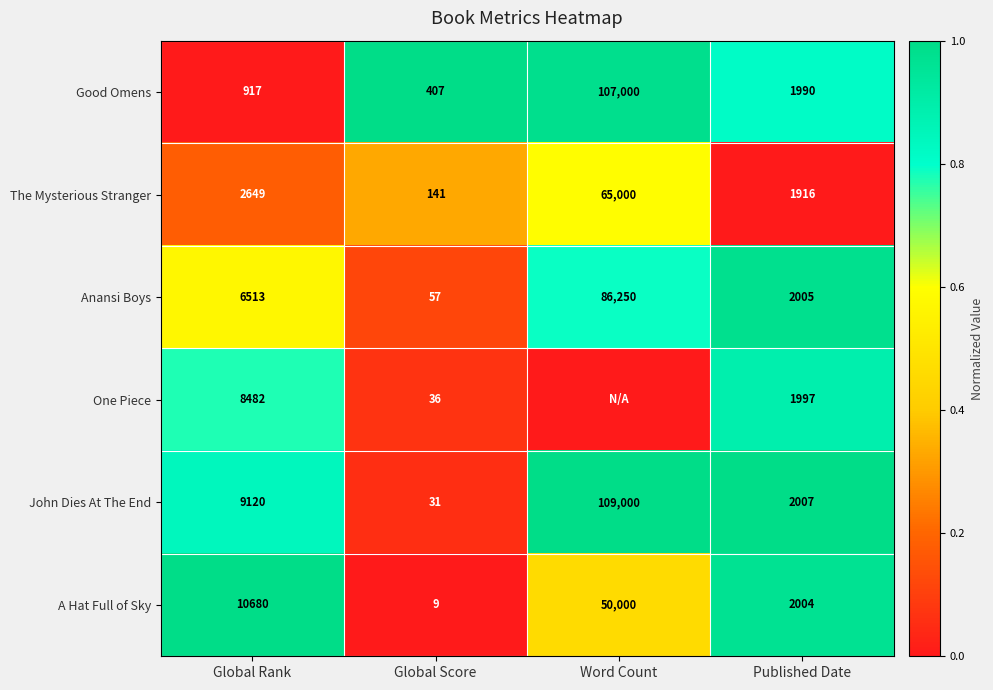

List the labels in order of The Mysterious Stranger value, largest first.

Word Count, Global Rank, Published Date, Global Score